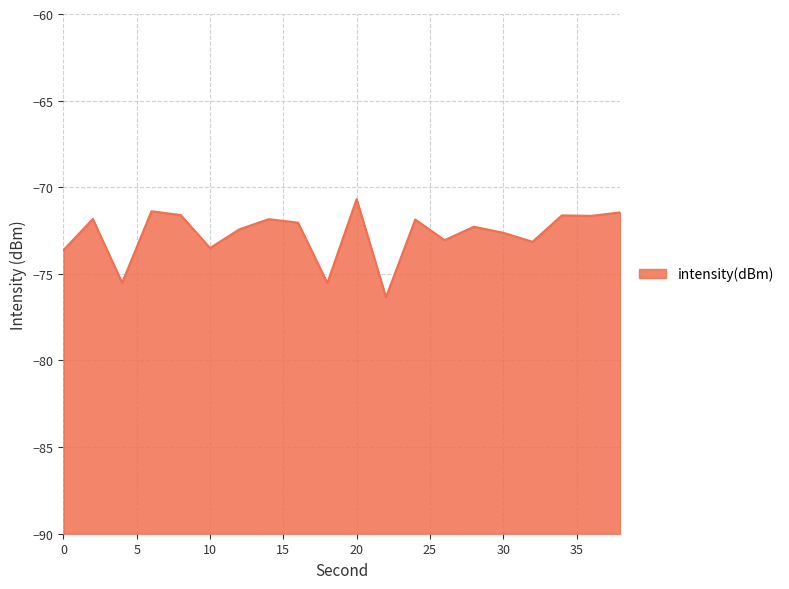

At which category does the data reach its first local peak?

2